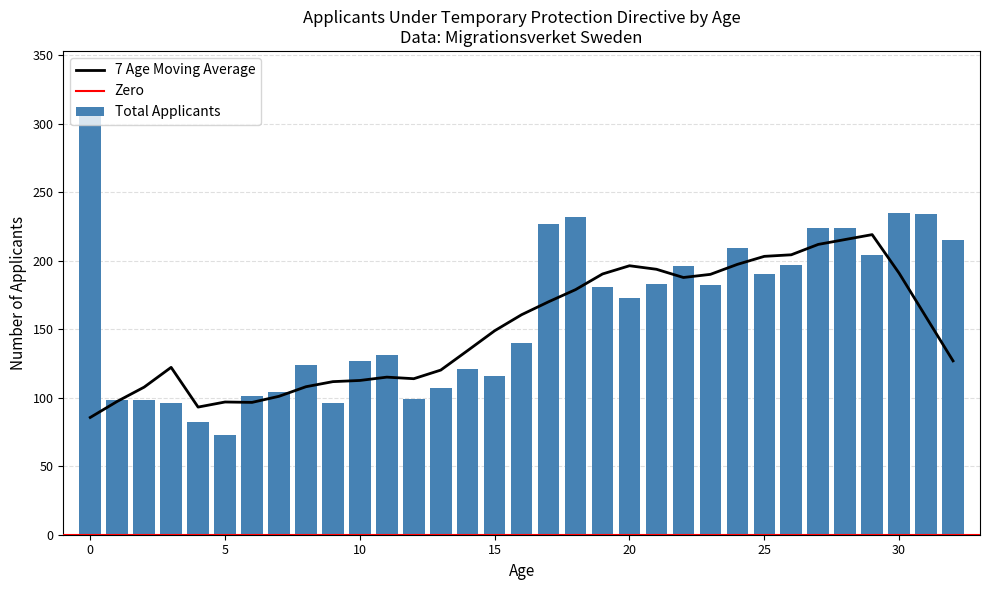

The Total Applicants series shows 307 at 0. True or false?

True